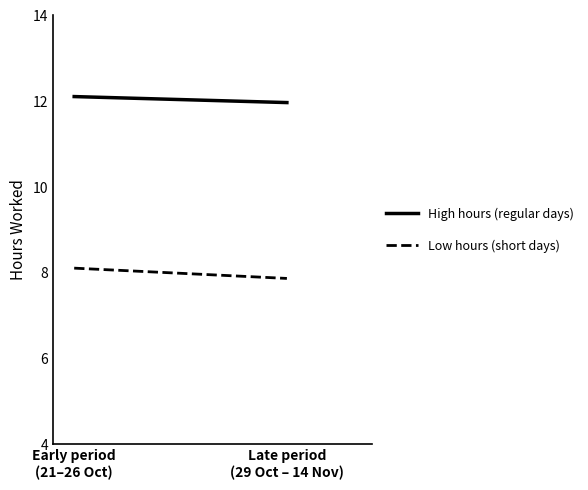

What are all the series names shown in the legend?

High hours (regular days), Low hours (short days)